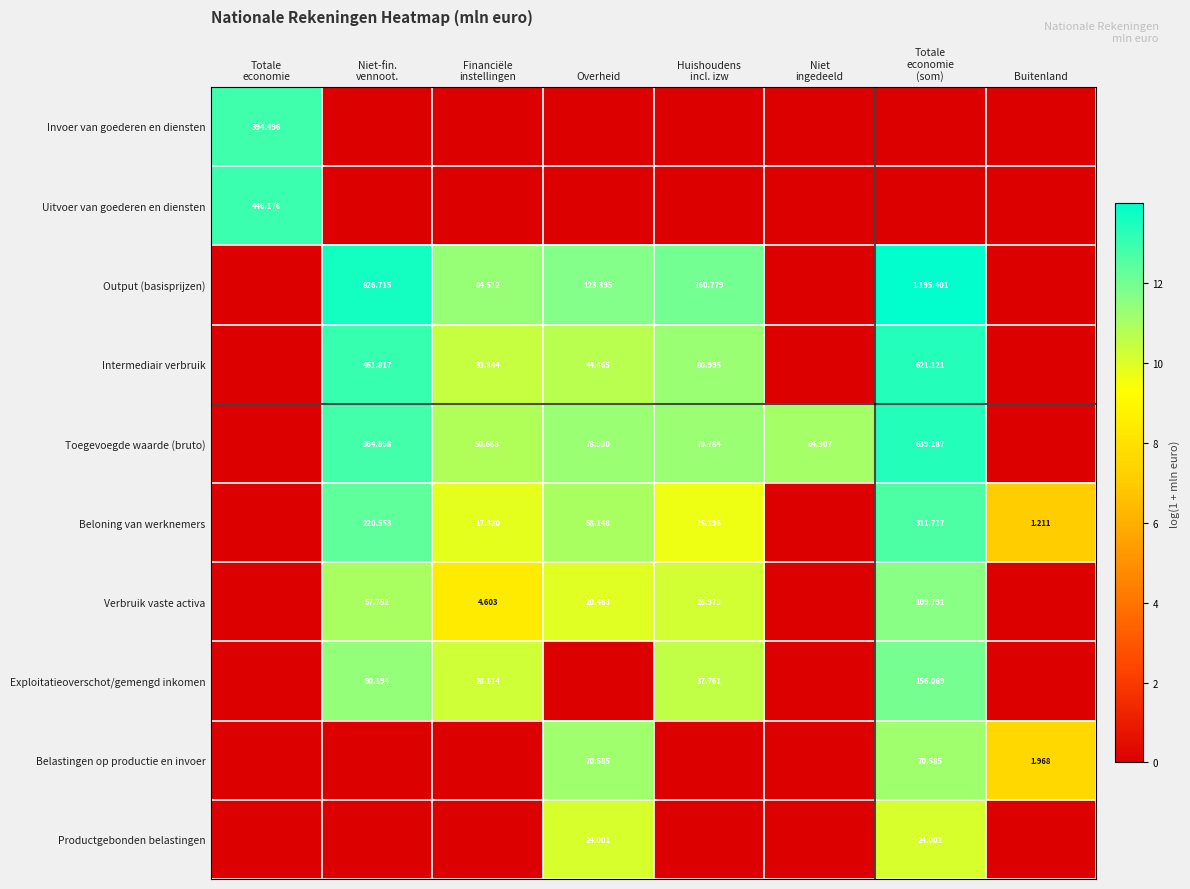

What is the difference between the maximum and minimum values in the Invoer van goederen en diensten series?

12.9